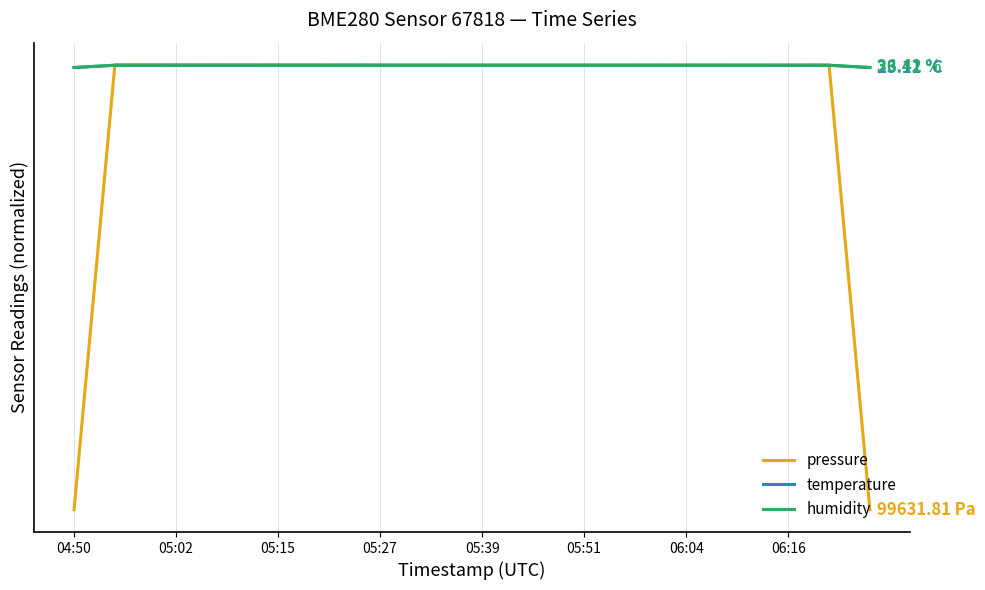

Where do temperature and humidity first cross each other?

05:02 and 05:15